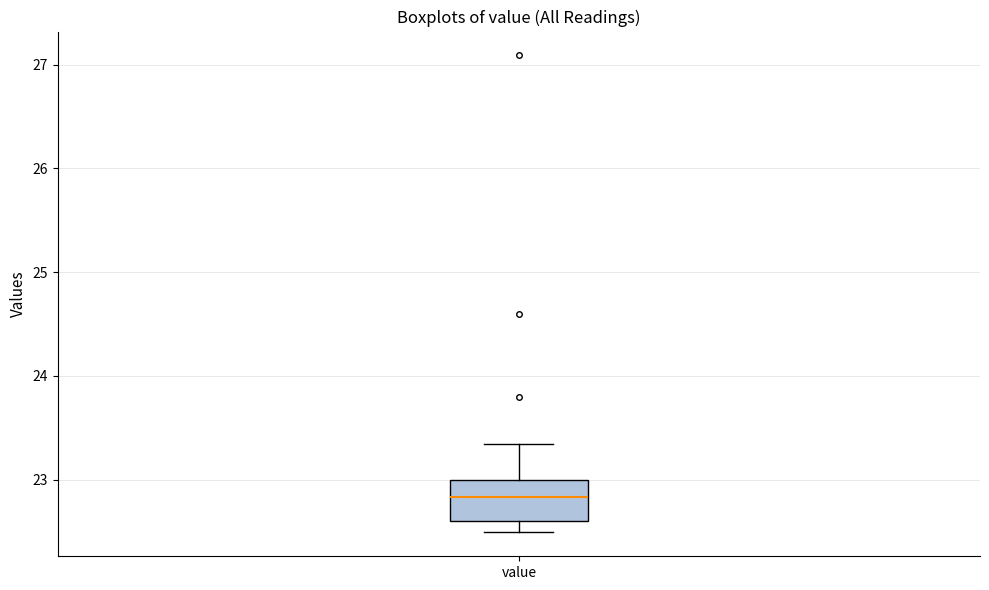

Where is the upper edge of the box for value on the y-axis? The values are not printed on the chart, so give them approximately, as read against the axis.

23.0